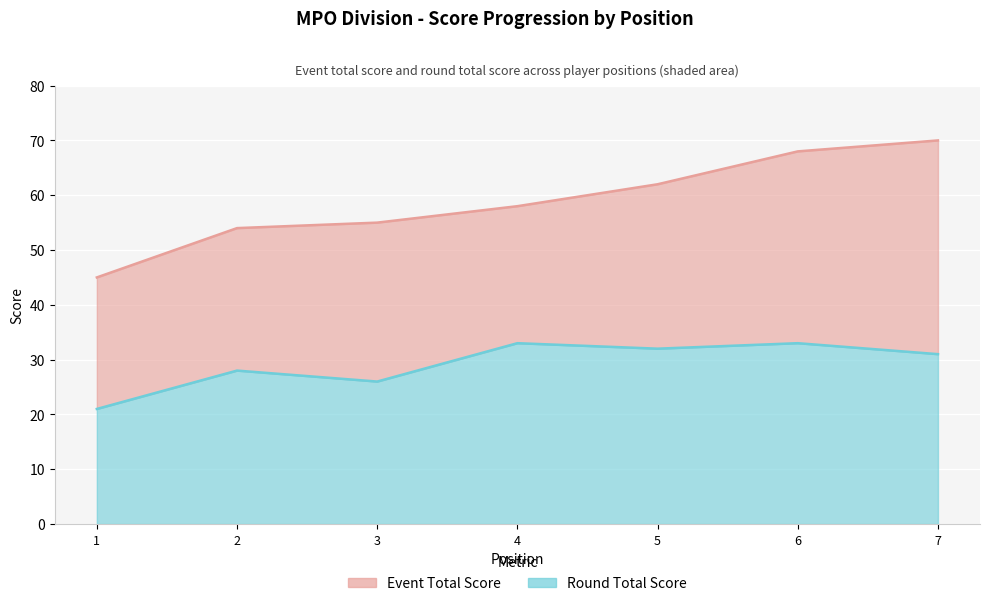

What is the value of the event_total_score point at the 2nd from the left?

54